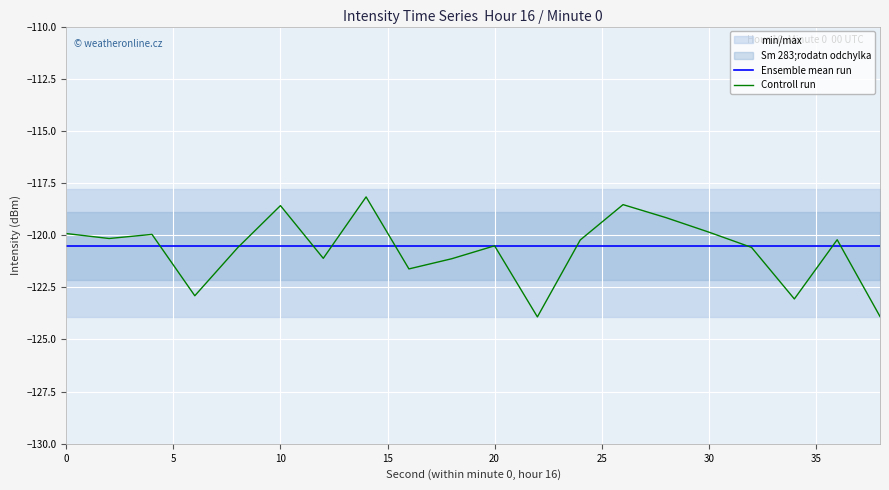

In Controll run, how many points are higher than both neighbors (excluding endpoints)?

6